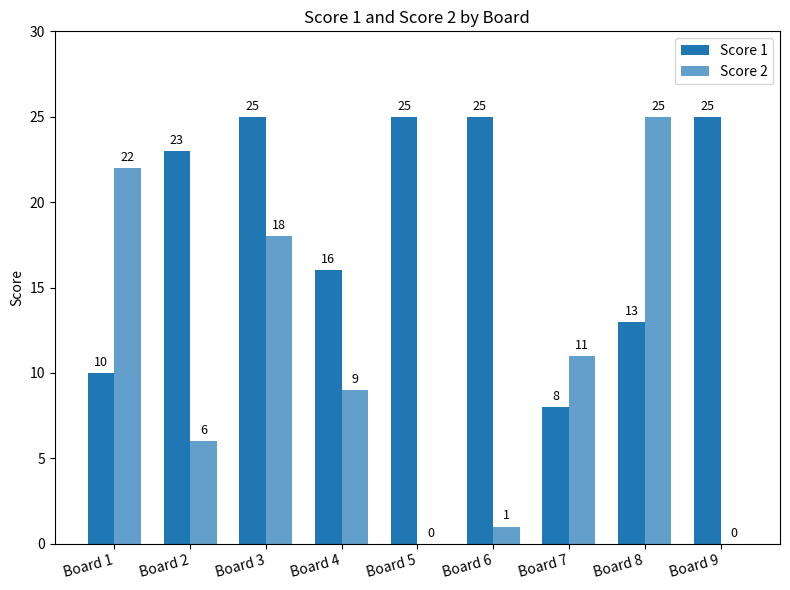

What is the value of the Score 2 bar at the 7th from the left?

11